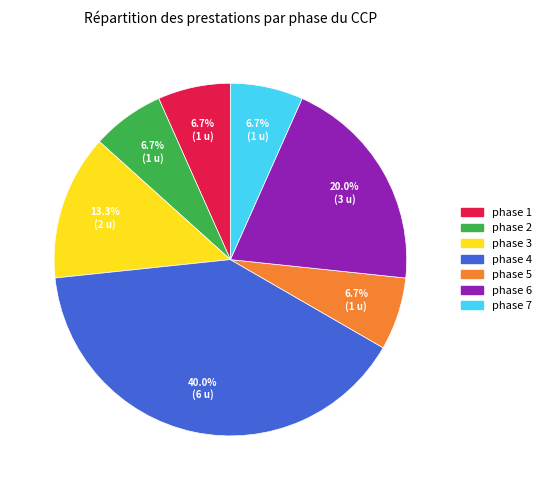

Is there any slice that represents more than half of the pie?

No